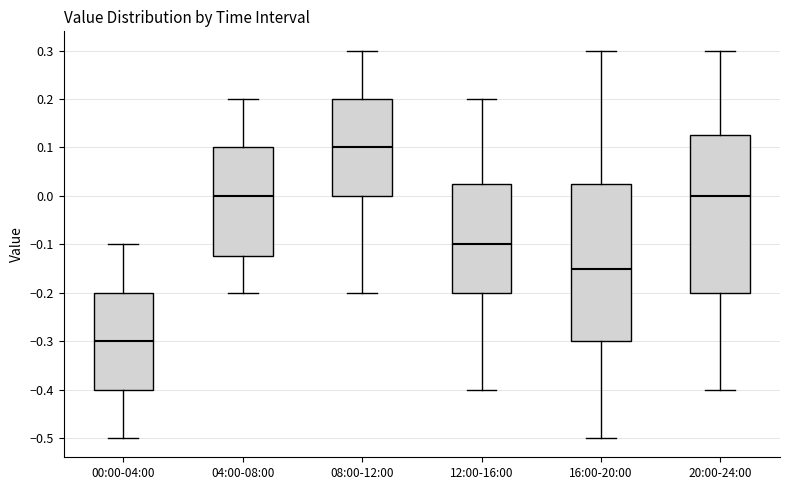

Reading left to right, transcribe this box plot: for each box, give where its median line is, the range the box spans, and where its two whiskers end, as read against the y-axis. The values are not printed on the chart, so give them approximately, as read against the axis.

00:00-04:00: median -0.30, box -0.40 to -0.20, whiskers -0.50 to -0.10
04:00-08:00: median 0.00, box -0.12 to 0.10, whiskers -0.20 to 0.20
08:00-12:00: median 0.10, box 0.00 to 0.20, whiskers -0.20 to 0.30
12:00-16:00: median -0.10, box -0.20 to 0.03, whiskers -0.40 to 0.20
16:00-20:00: median -0.15, box -0.30 to 0.03, whiskers -0.50 to 0.30
20:00-24:00: median 0.00, box -0.20 to 0.13, whiskers -0.40 to 0.30